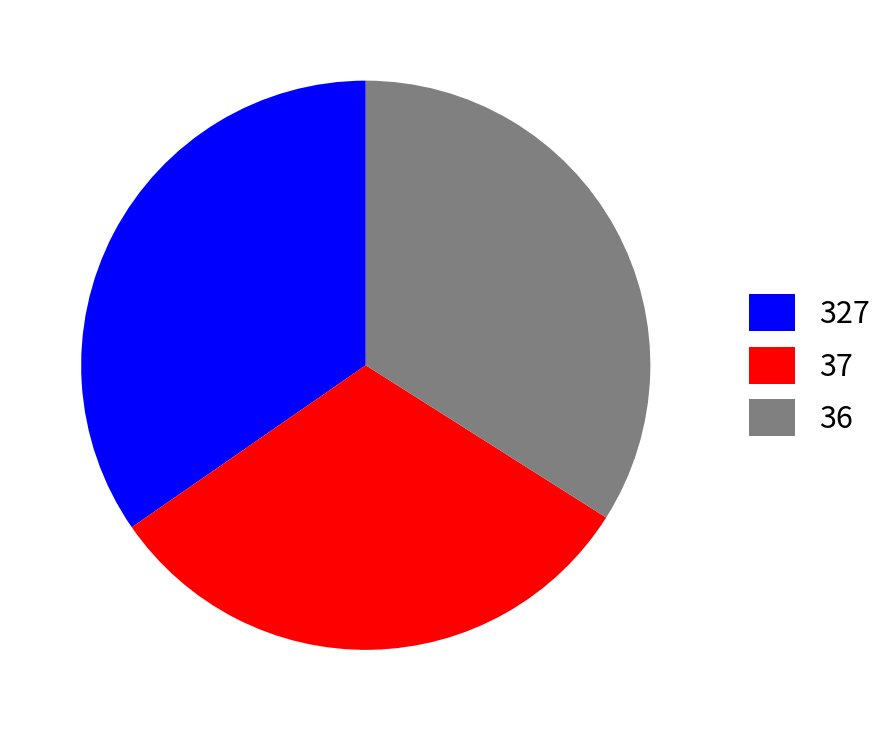

Combined, do 37 and 327 account for over 50%?

Yes